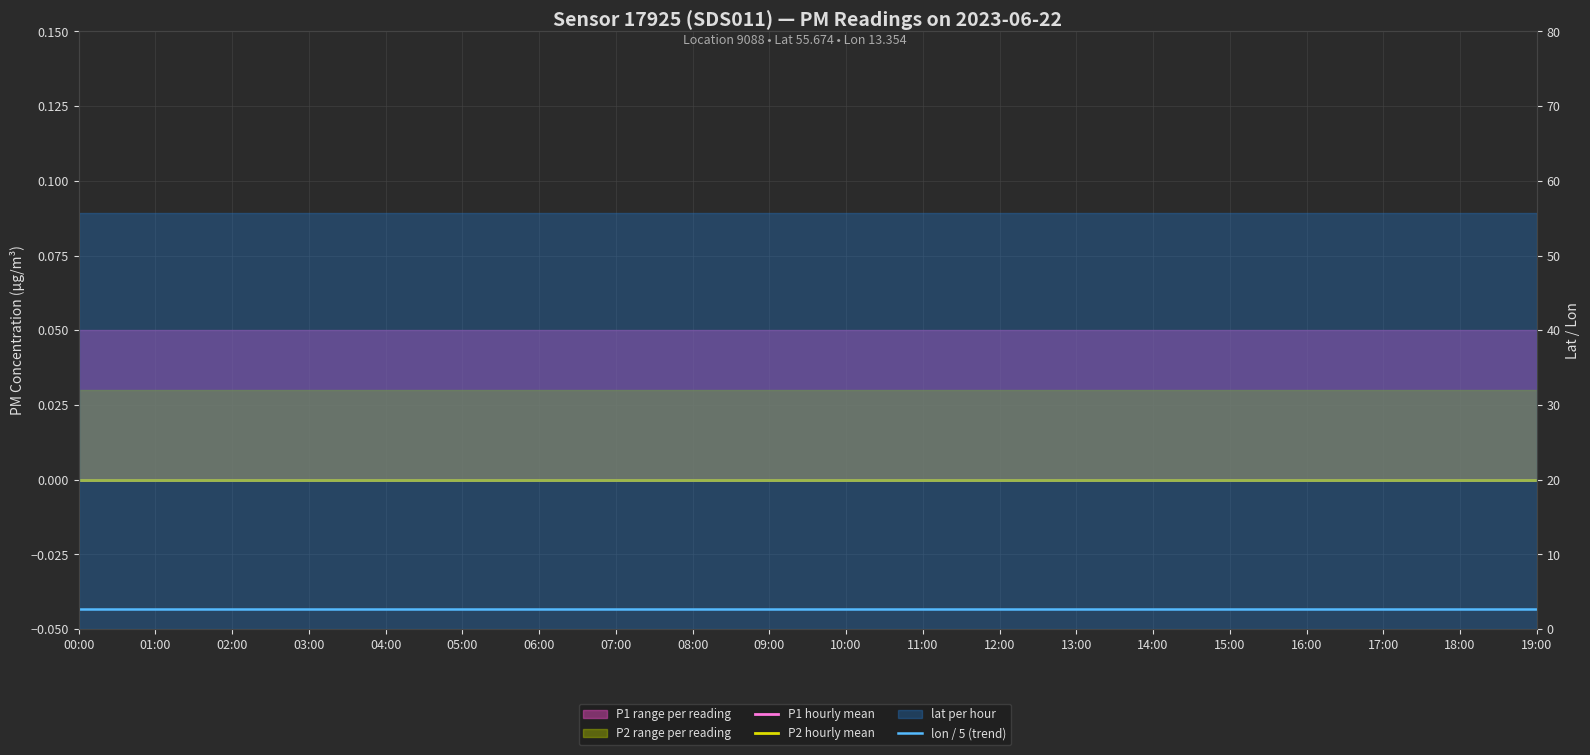

What is the spread (max minus min) of values at 06:00?

2.7